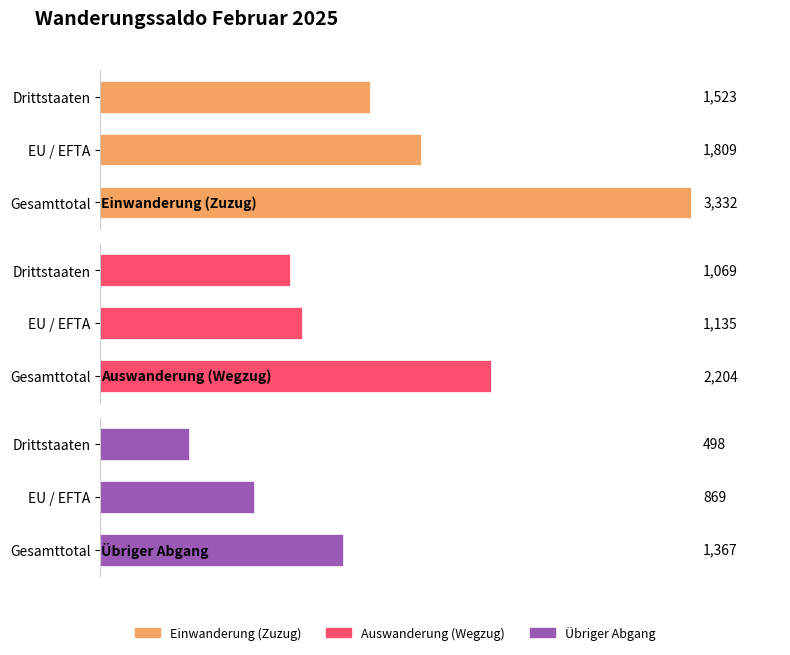

Rank the series by their average value, from highest to lowest.

Einwanderung (Zuzug), Auswanderung (Wegzug), Übriger Abgang